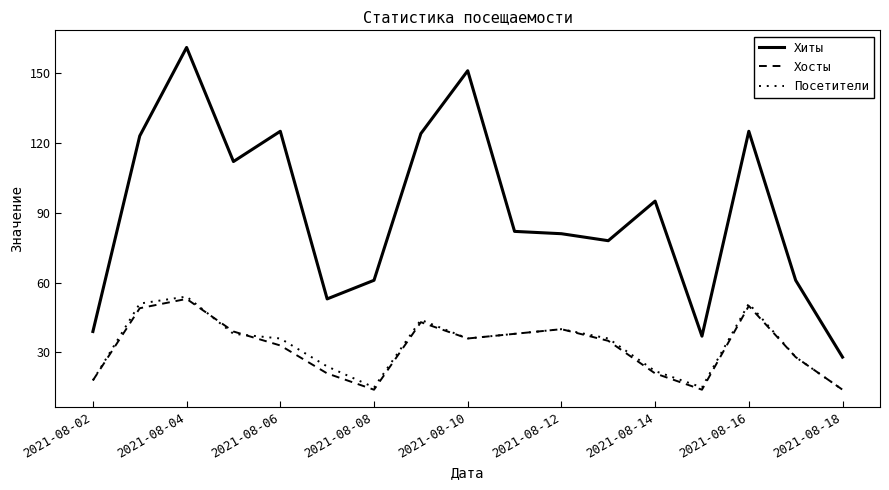

Does the chart display data point markers on the line(s)?

No